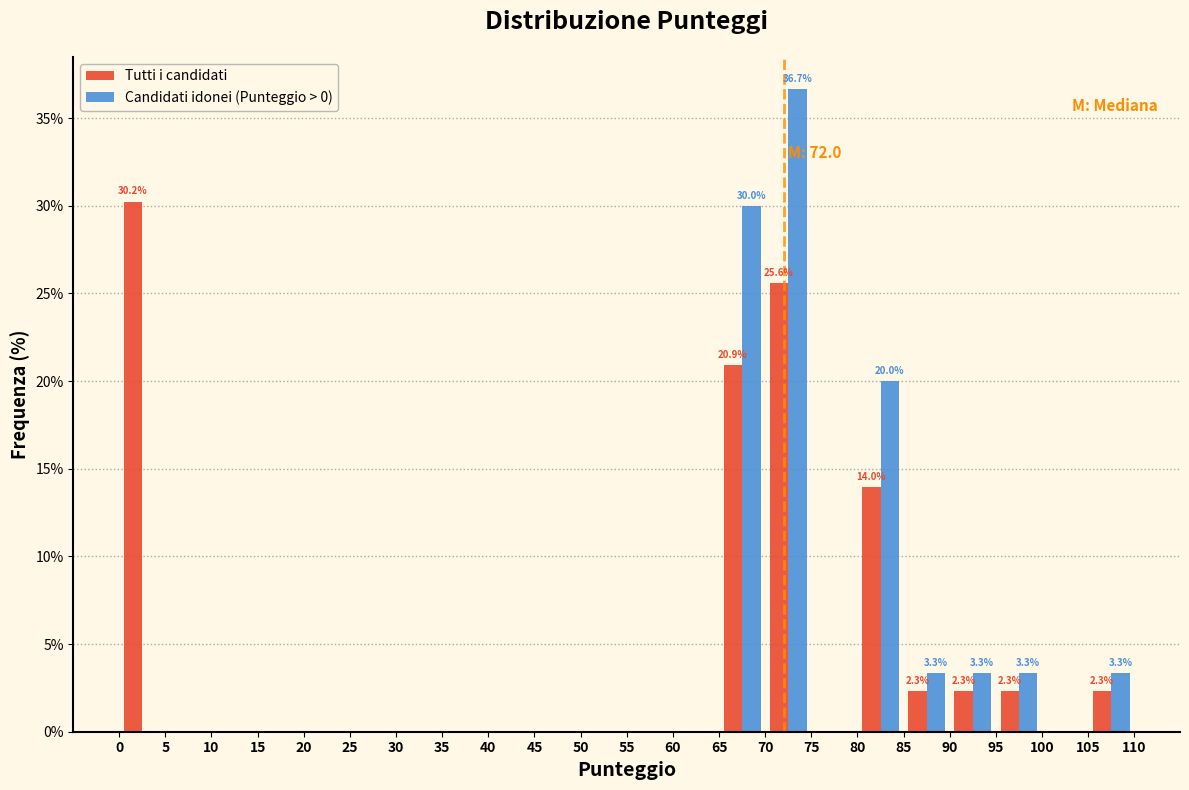

In the Tutti i candidati series, which range on the x-axis has the tallest bar?

0 to 5